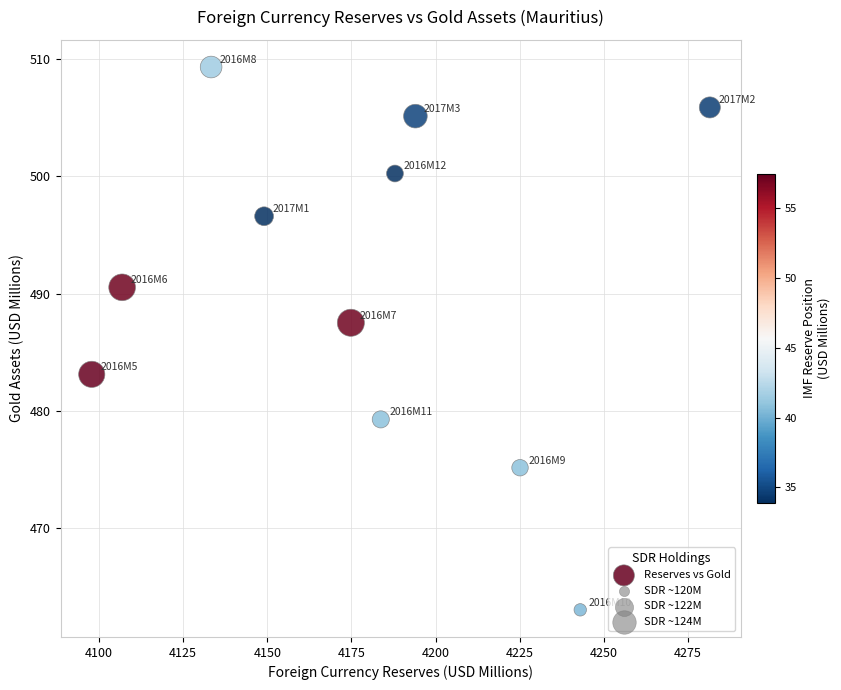

What is the average Y value?

490.5